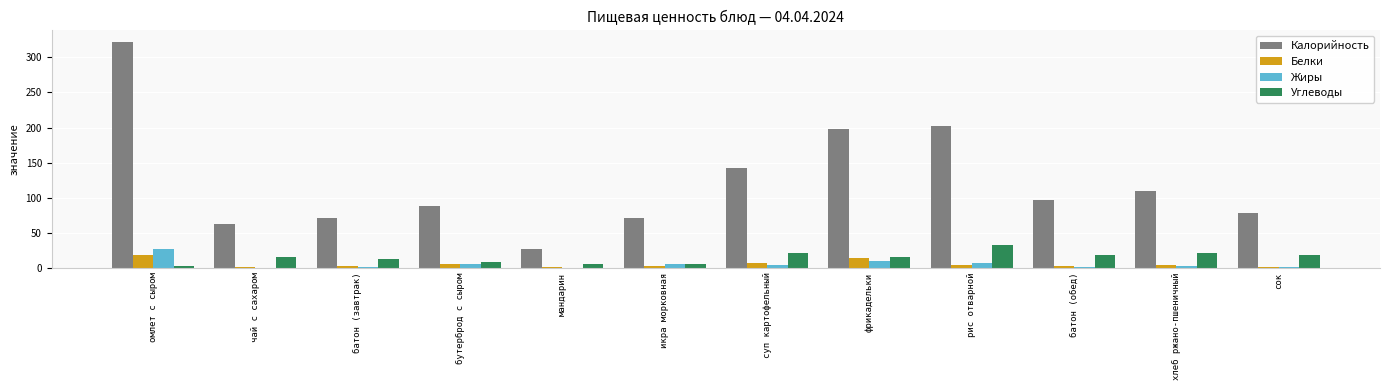

Which series has the largest total across all categories?

Калорийность